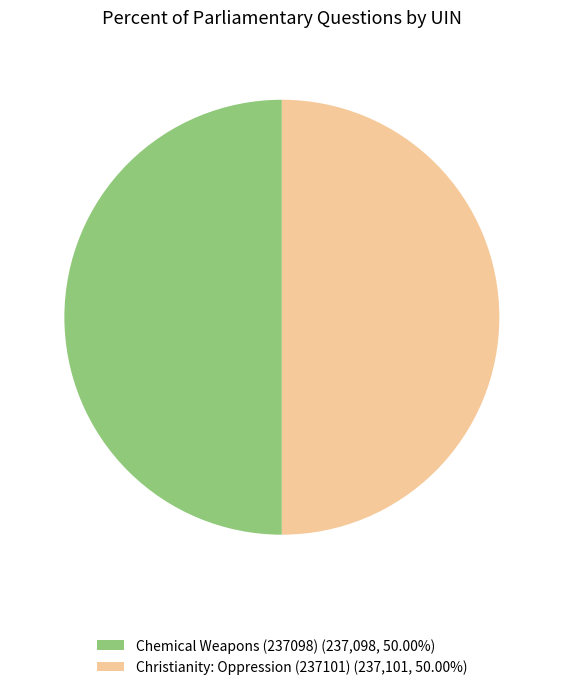

Do Christianity: Oppression (237101) (237,101, 50.00%) and Chemical Weapons (237098) (237,098, 50.00%) together represent more than half of the pie?

Yes